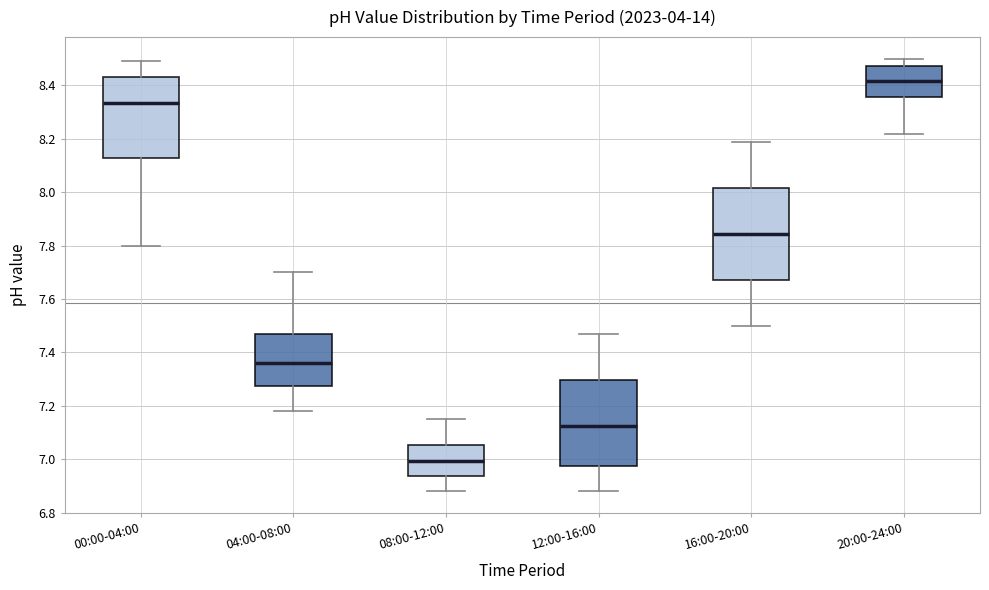

Where does the median line of the box for 12:00-16:00 sit on the y-axis? The values are not printed on the chart, so give them approximately, as read against the axis.

7.12